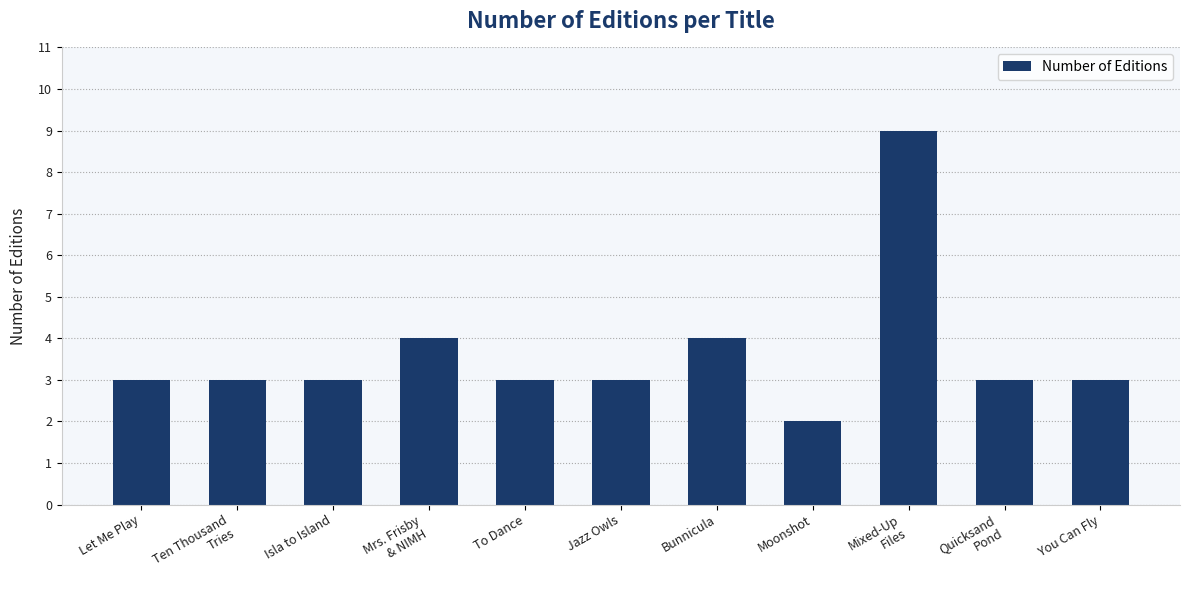

What is the value of the 10th bar from the left?

3